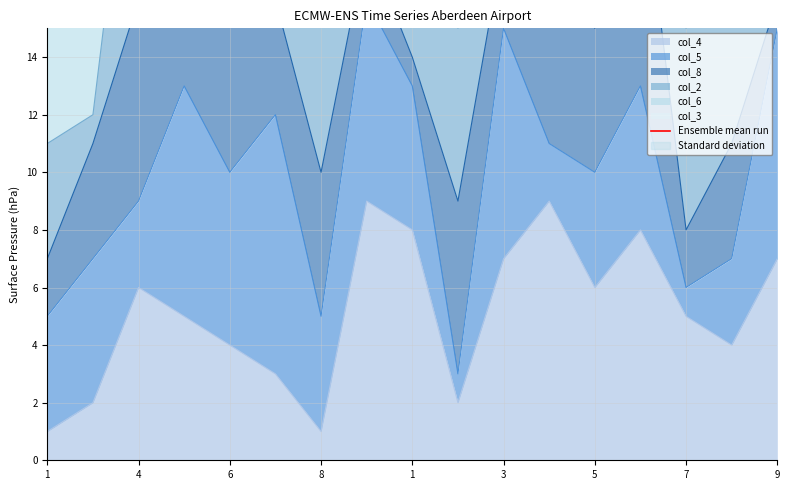

Does the chart have visible grid lines?

Yes